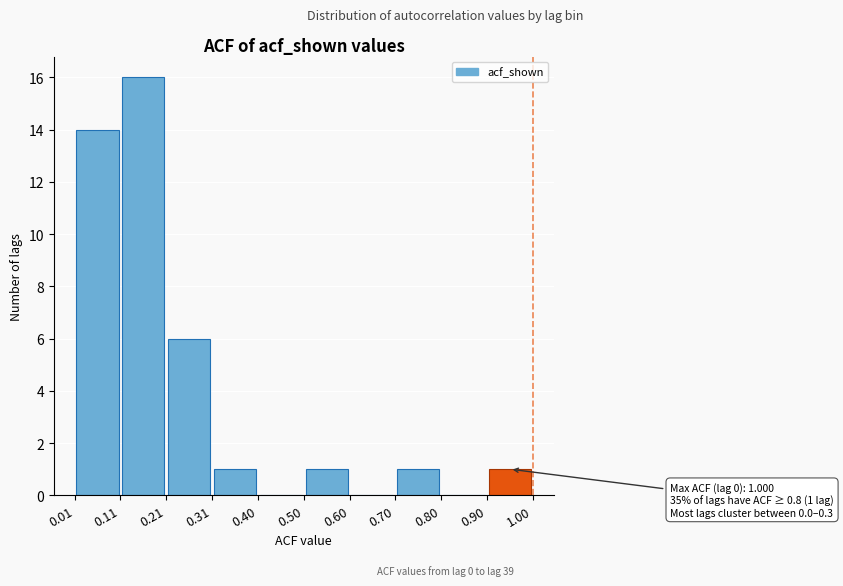

Over which range of the x-axis is the bar tallest?

0.11 to 0.21